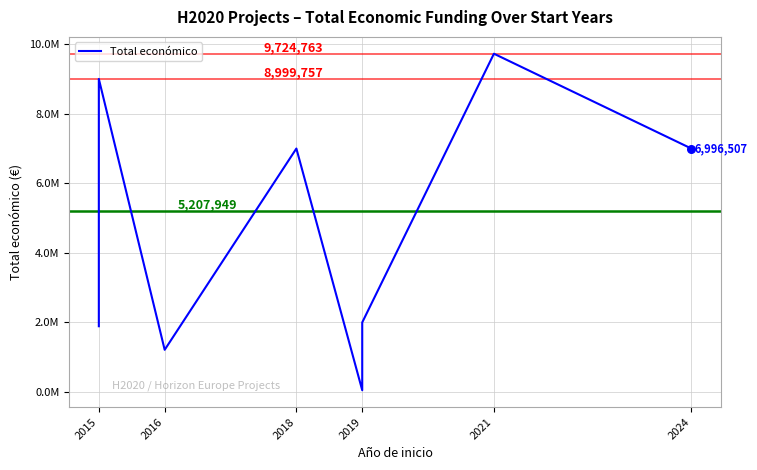

What is the ratio of the value at 2016 to the value at 2019?

0.6